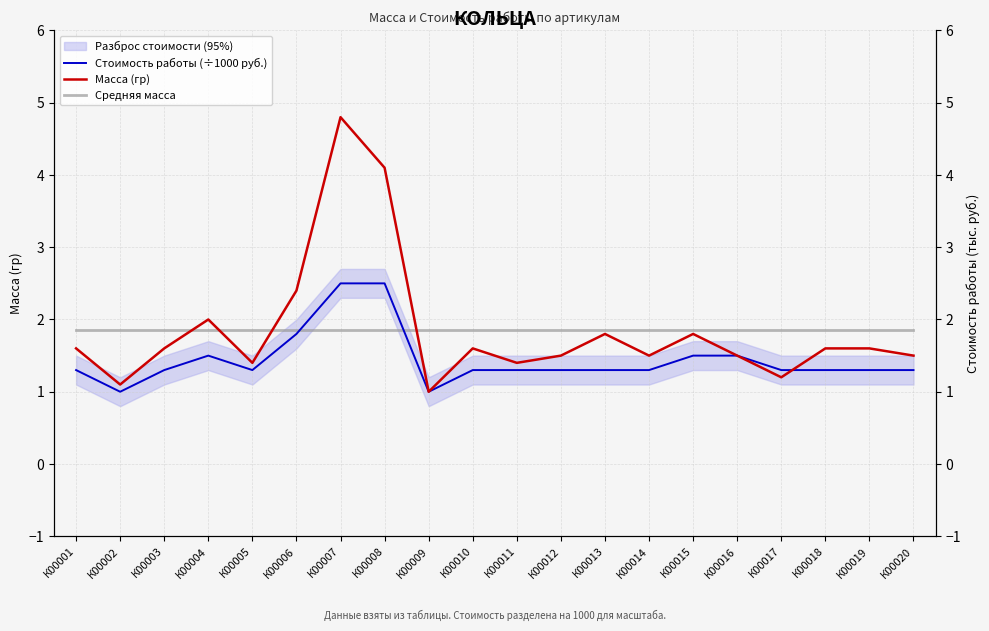

Reading left to right, list all the values displayed in this chart.

Стоимость работы (÷1000 руб.): 1.3	1.0	1.3	1.5	1.3	1.8	2.5	2.5	1.0	1.3	1.3	1.3	1.3	1.3	1.5	1.5	1.3	1.3	1.3	1.3
Масса (гр): 1.6	1.1	1.6	2.0	1.4	2.4	4.8	4.1	1.0	1.6	1.4	1.5	1.8	1.5	1.8	1.5	1.2	1.6	1.6	1.5
Средняя масса: 1.9	1.9	1.9	1.9	1.9	1.9	1.9	1.9	1.9	1.9	1.9	1.9	1.9	1.9	1.9	1.9	1.9	1.9	1.9	1.9